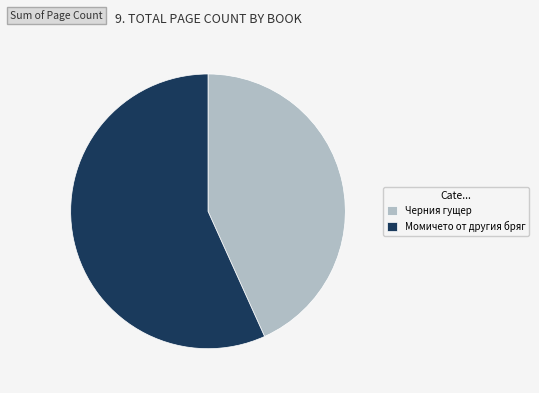

Which category has the biggest portion of the pie?

Момичето от другия бряг